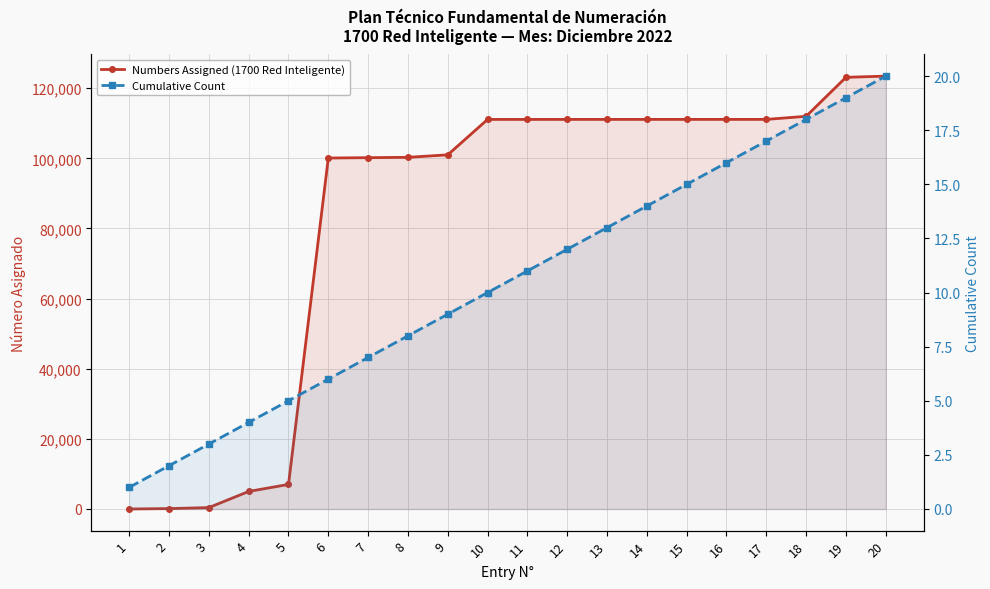

True or false: Numbers Assigned (1700 Red Inteligente) has a value of 123123 at 19.

True